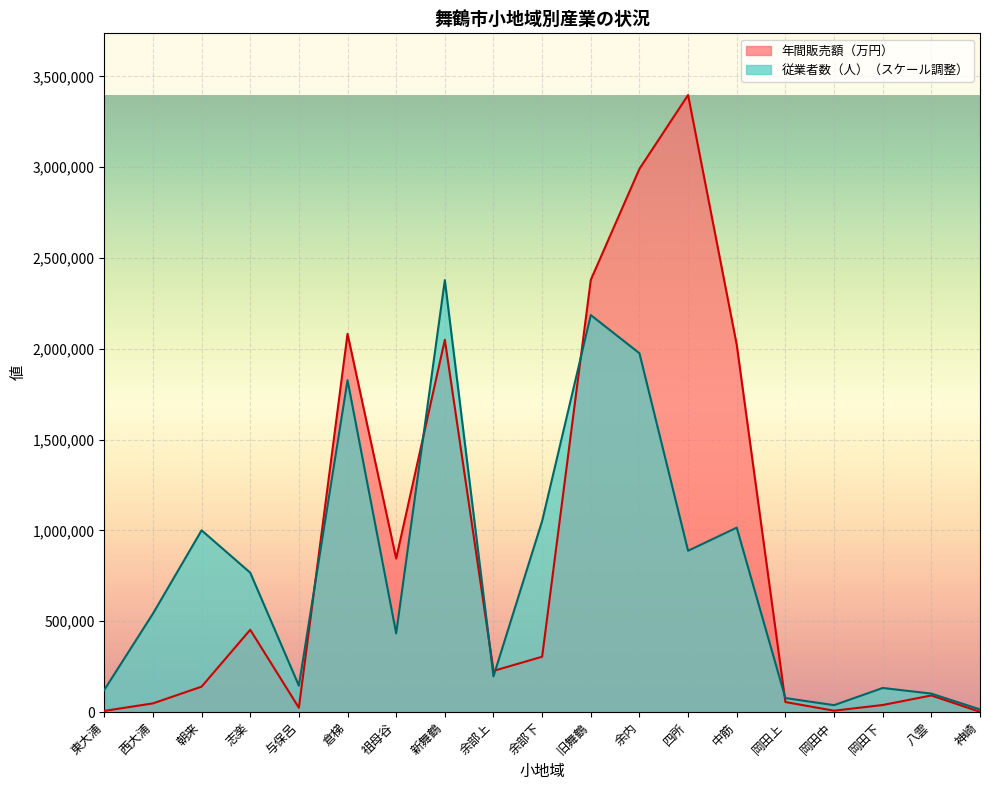

Is it true that 従業者数（人） equals 76880.3 at 岡田上?

True